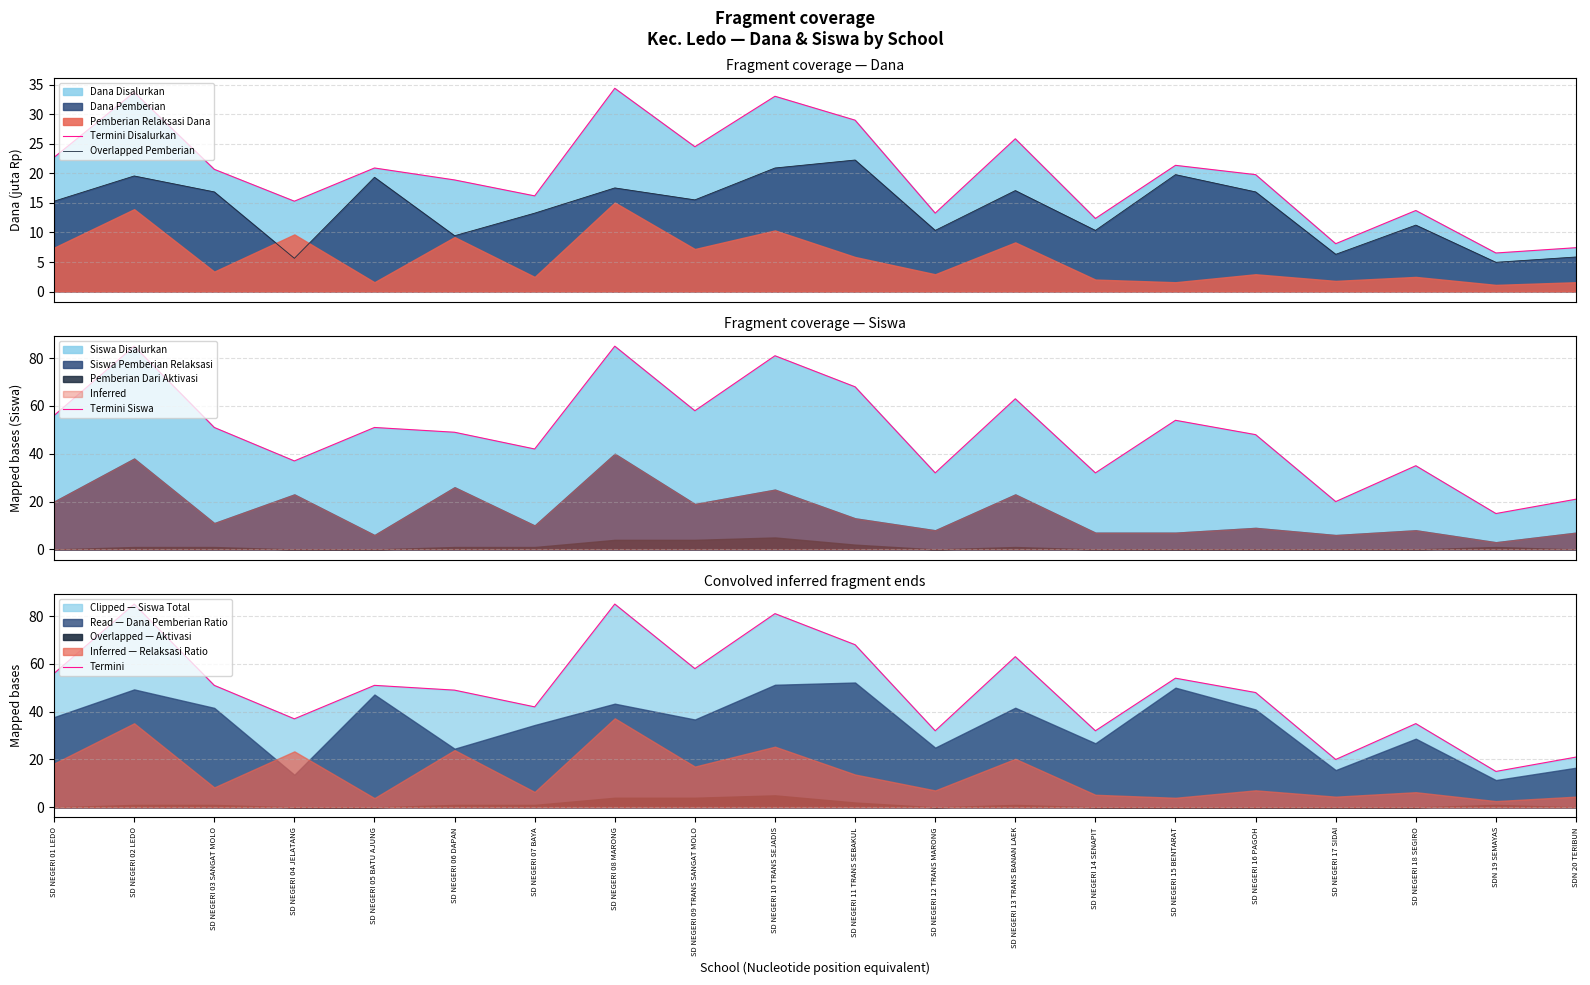

What is the spread (max minus min) of values at SD NEGERI 18 SEGIRO?

23.8